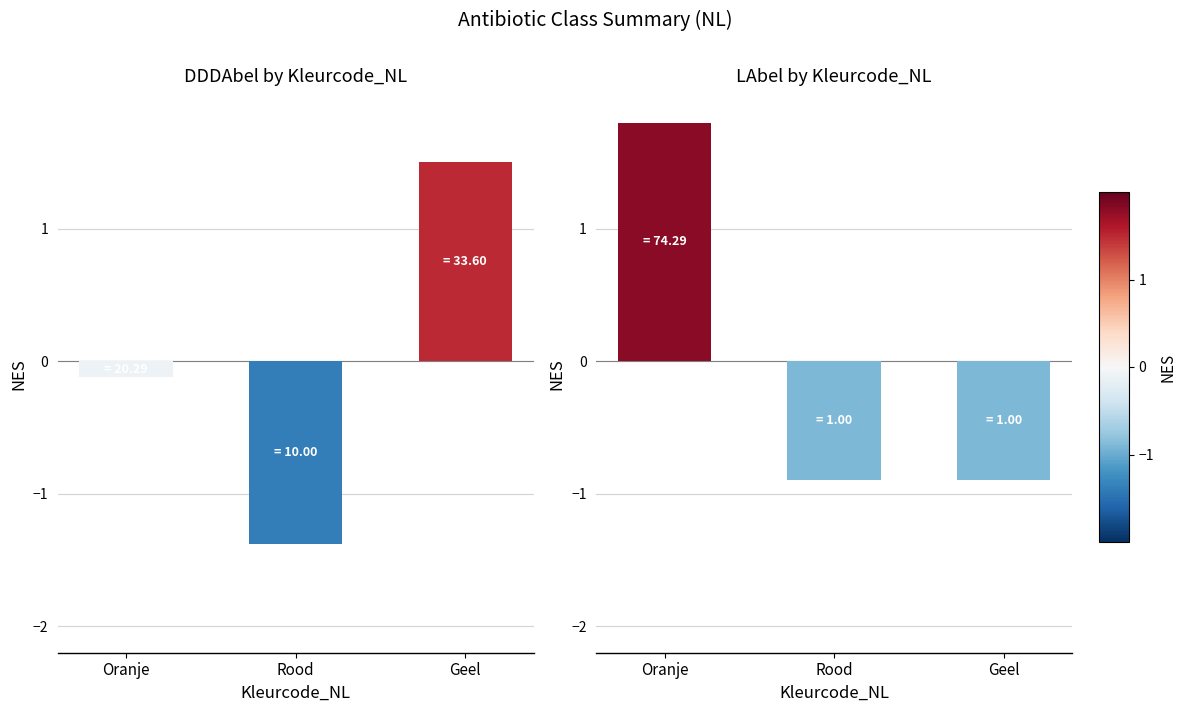

Which series has the largest total across all categories?

LAbel